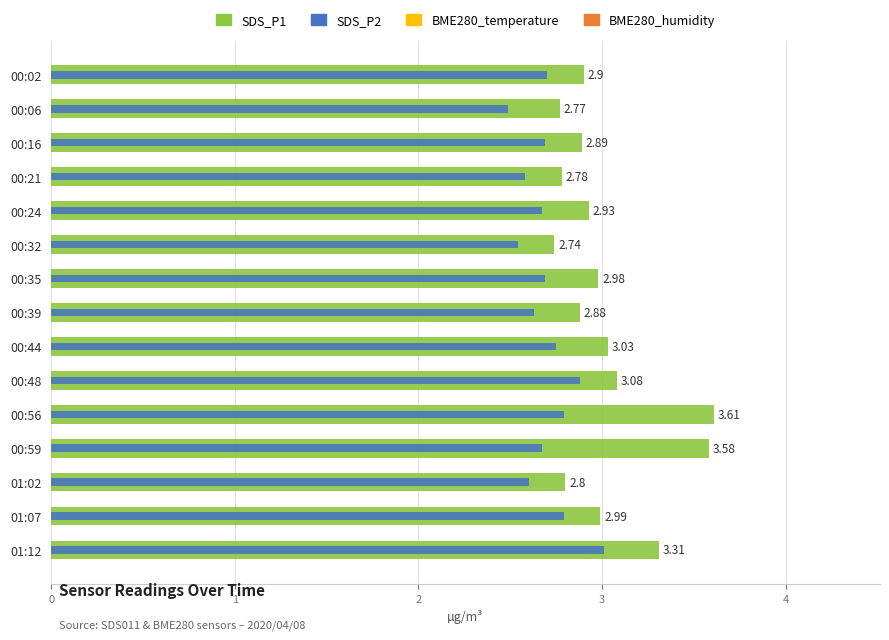

Between 00:32 and 00:35, which series saw the biggest shift?

SDS_P1